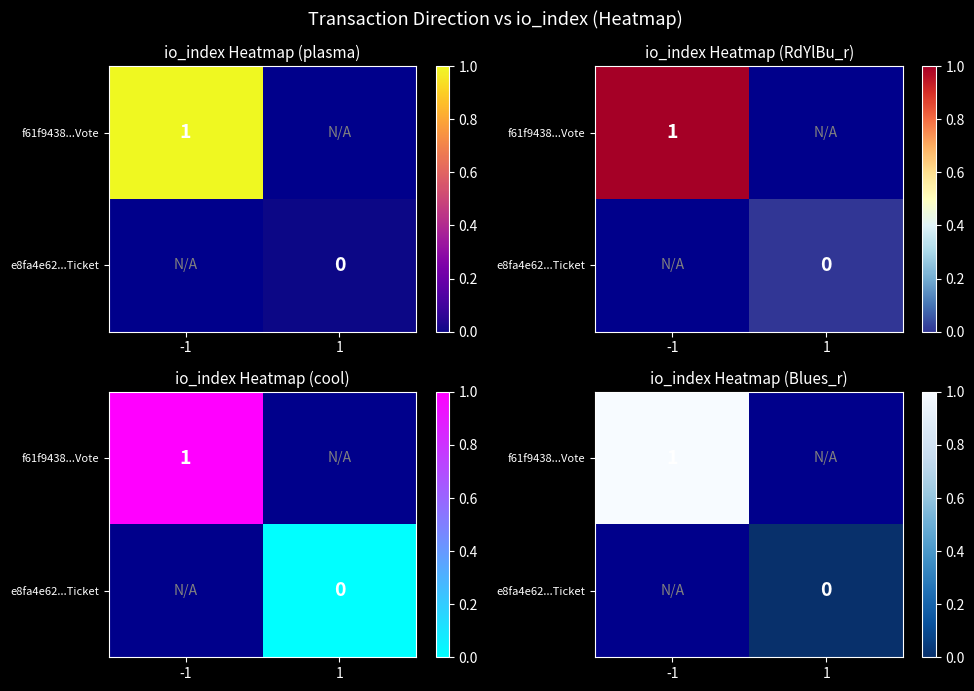

Which category has the lowest value across all series?

1